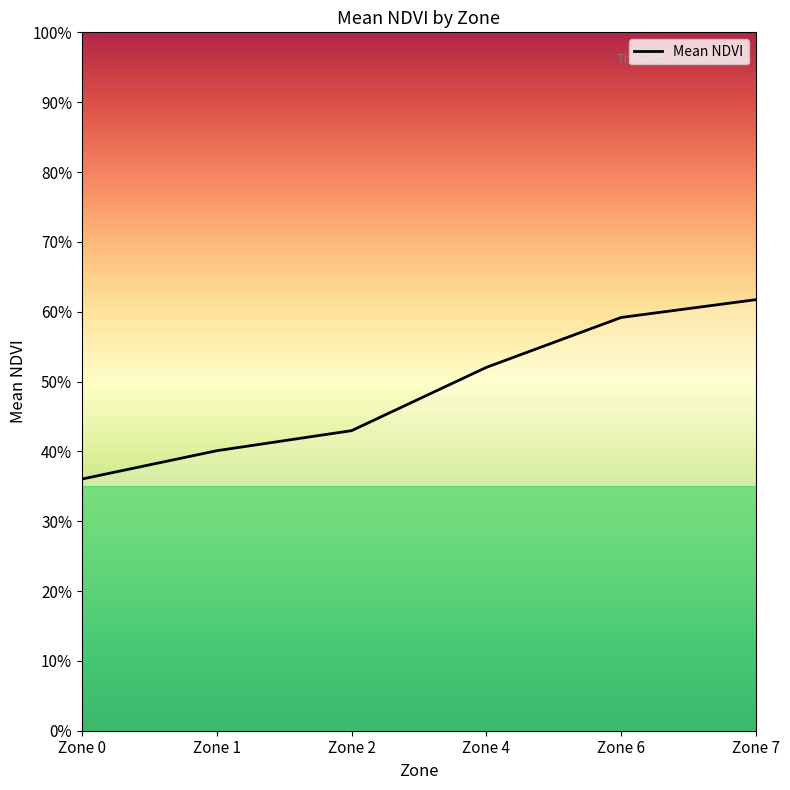

Count the number of categories in the chart.

6